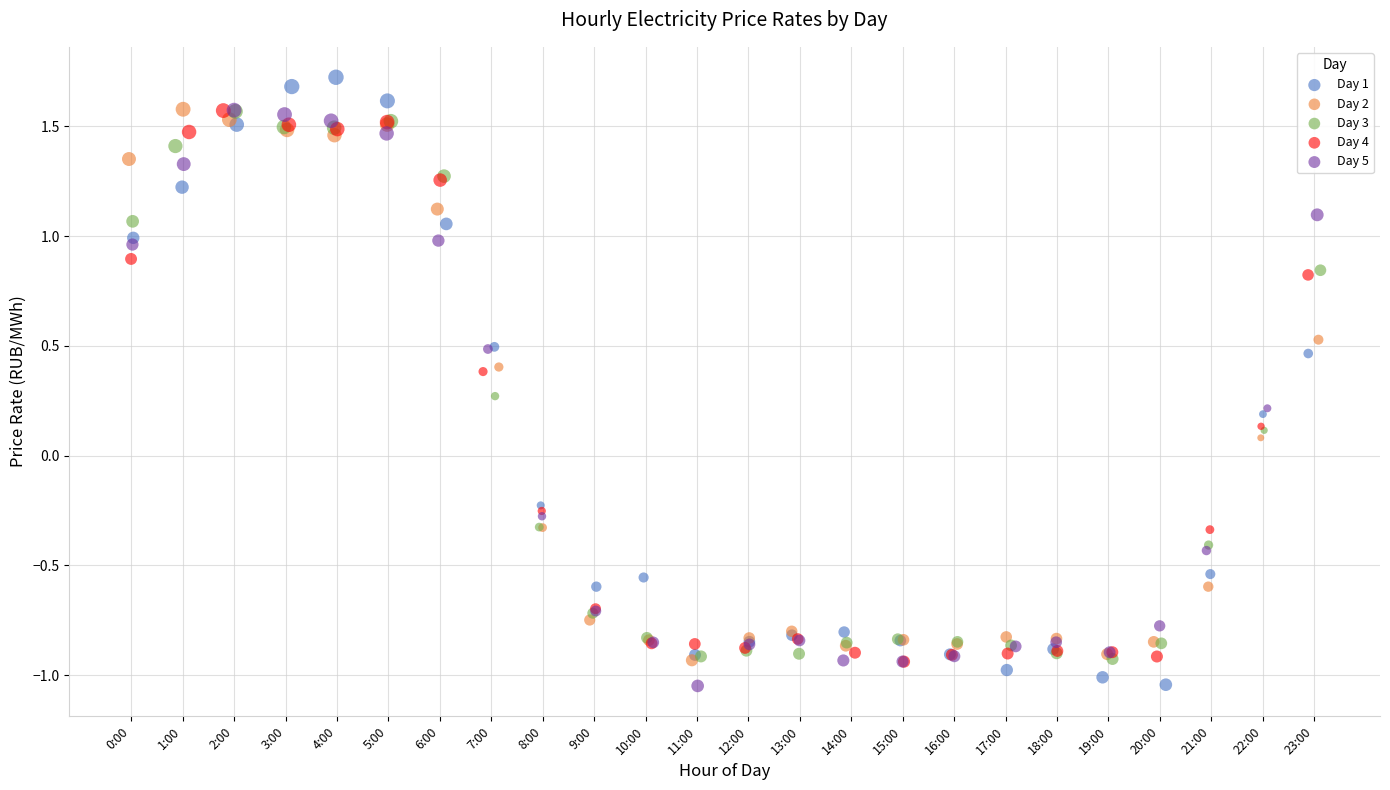

Which series reaches the maximum Y coordinate?

Day 1